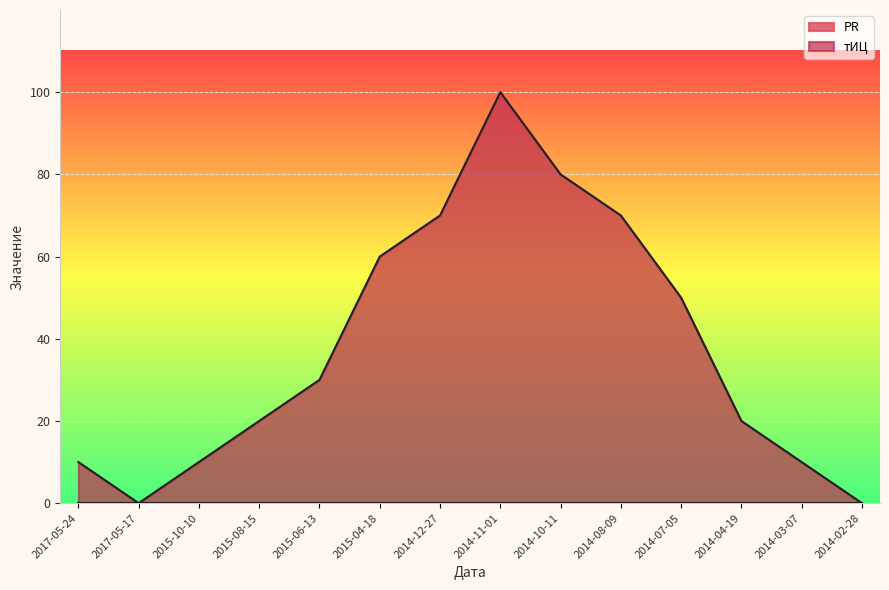

Which label corresponds to the largest value in the chart?

2014-11-01